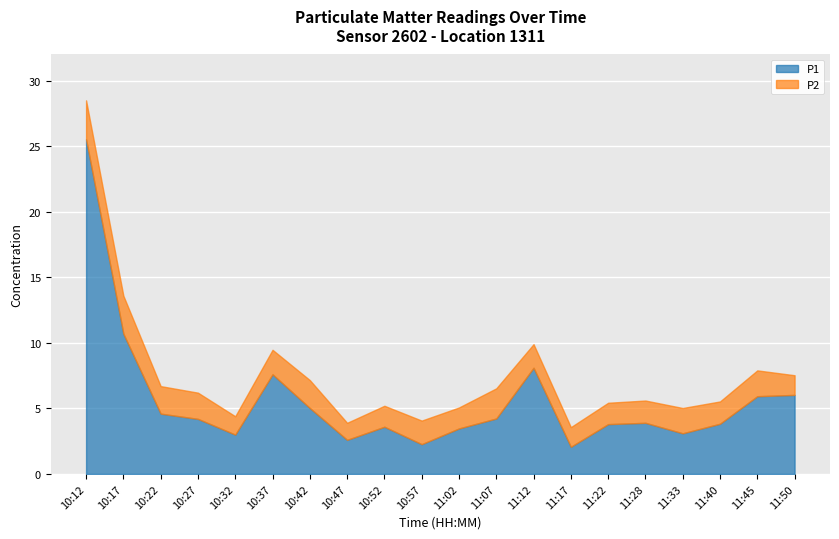

The P1 series shows 3.0 at 10:42. True or false?

False